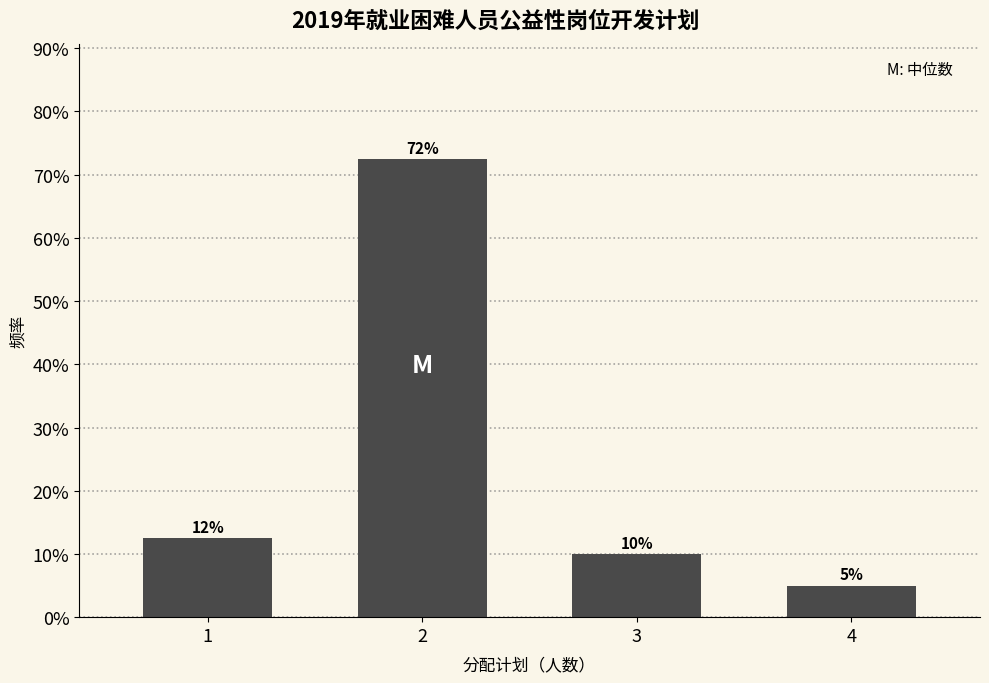

Read the value at 2.

72.5